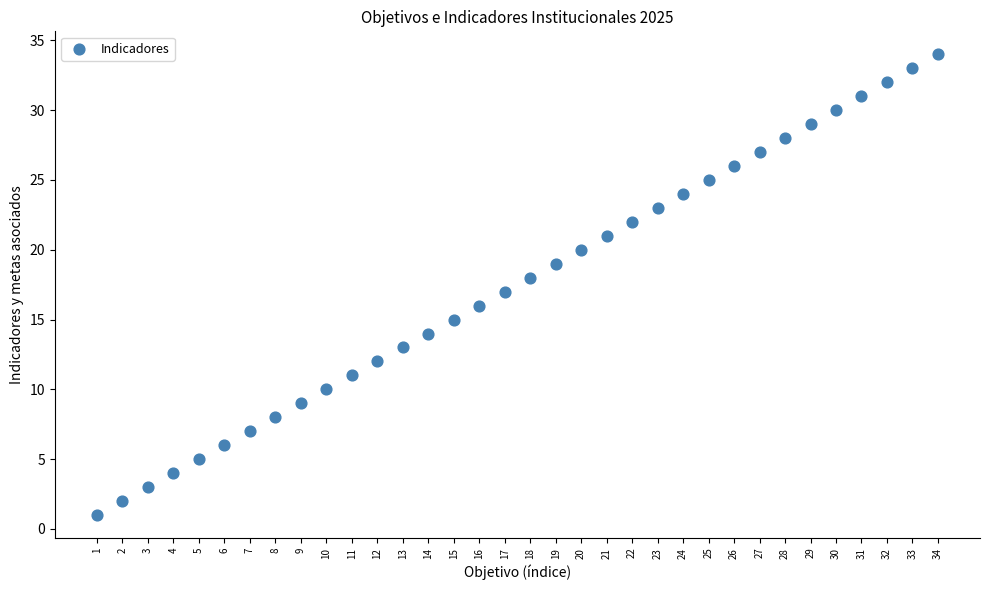

What is the range of X values (max minus min)?

33